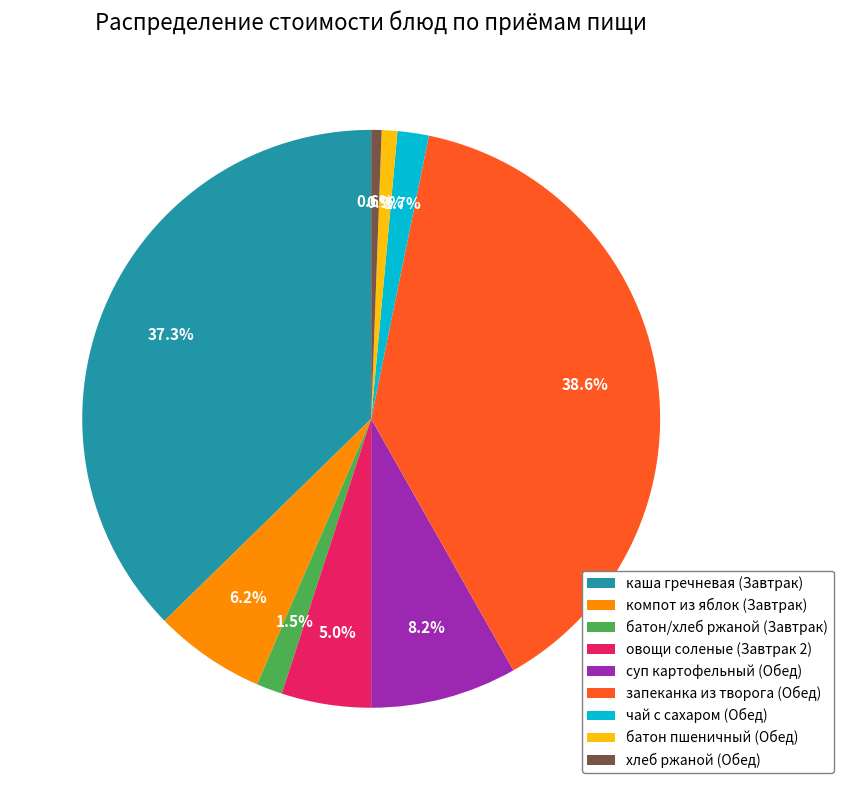

Which category has the biggest portion of the pie?

запеканка из творога (Обед)